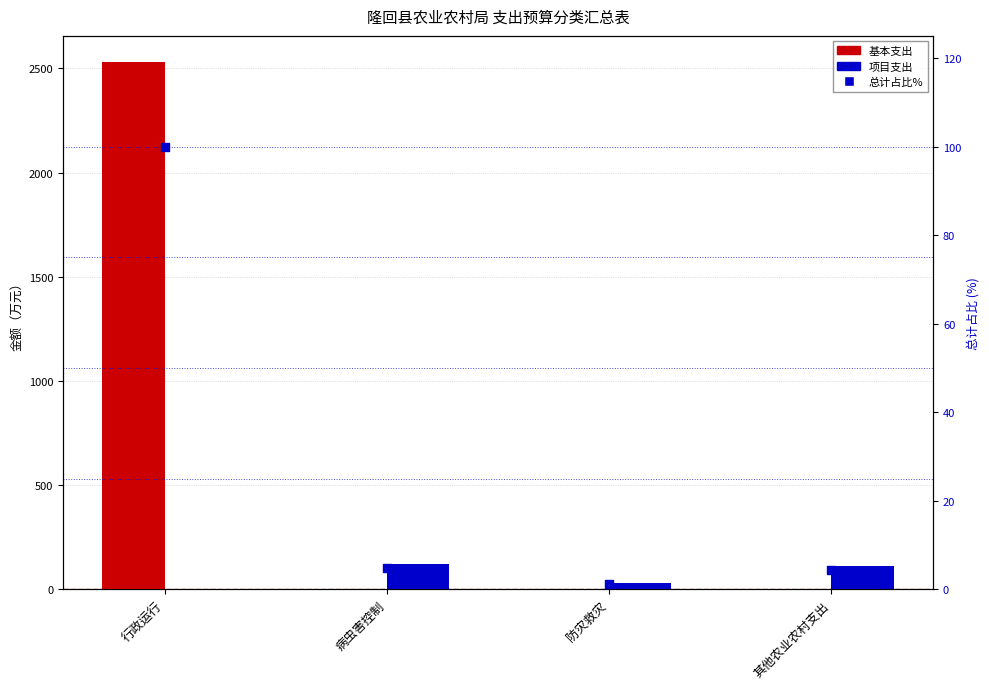

What are all the series names shown in the legend?

基本支出, 项目支出, 总计占比%